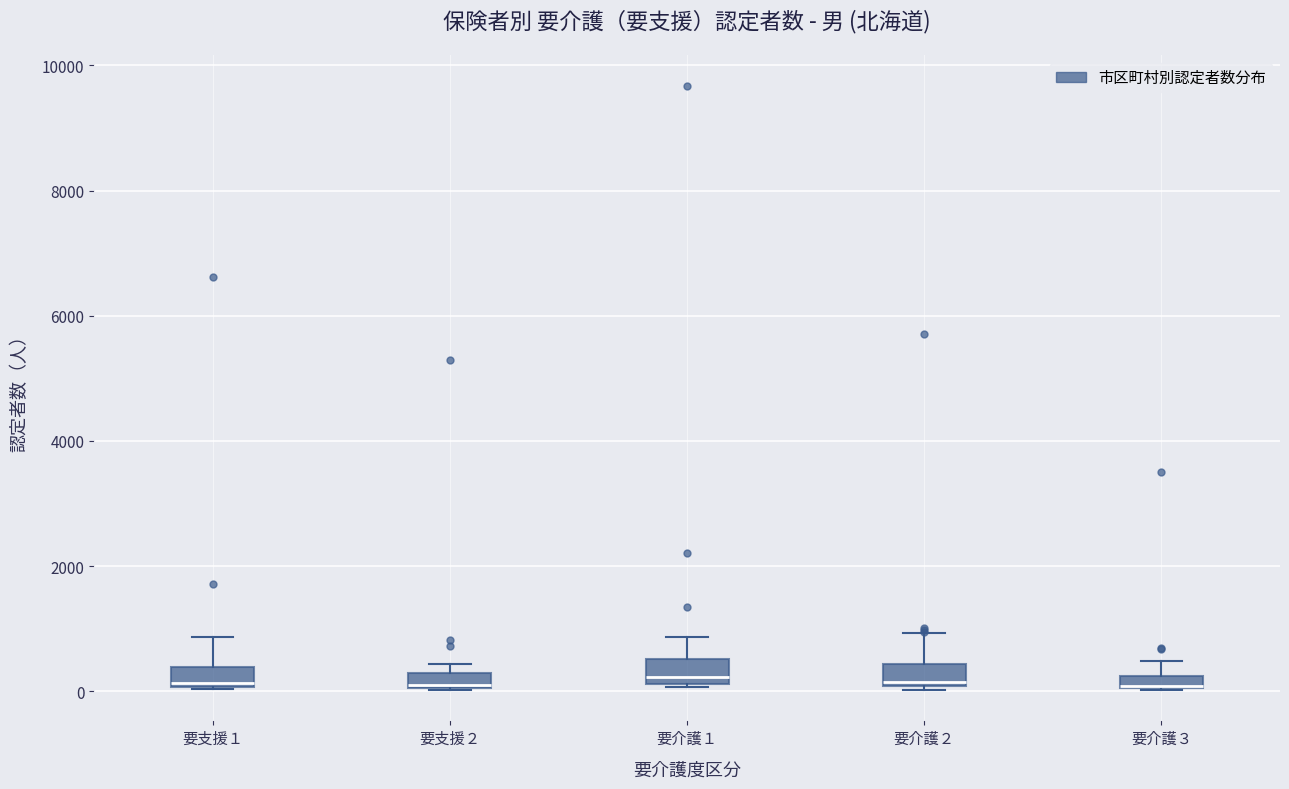

Where is the lower edge of the box for 要支援２ on the y-axis? The values are not printed on the chart, so give them approximately, as read against the axis.

0